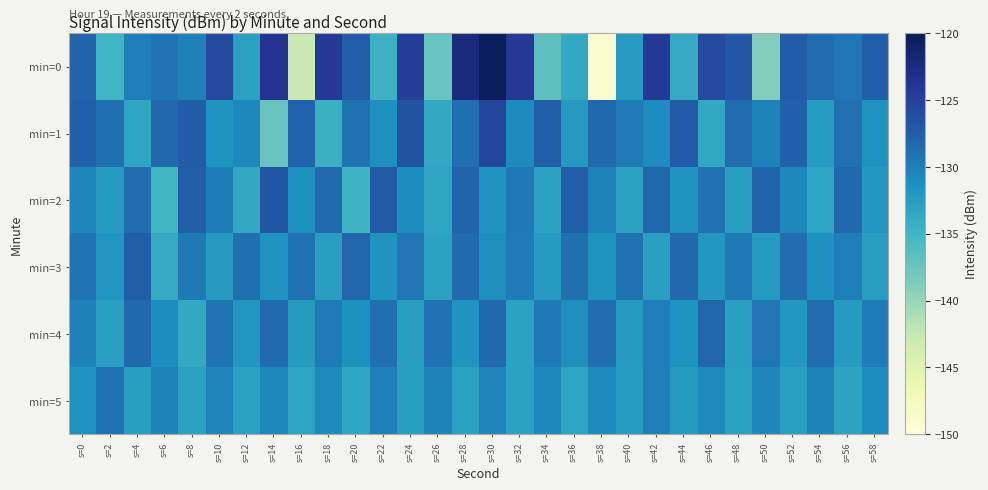

What is the total value across all series at s=50?

-789.0